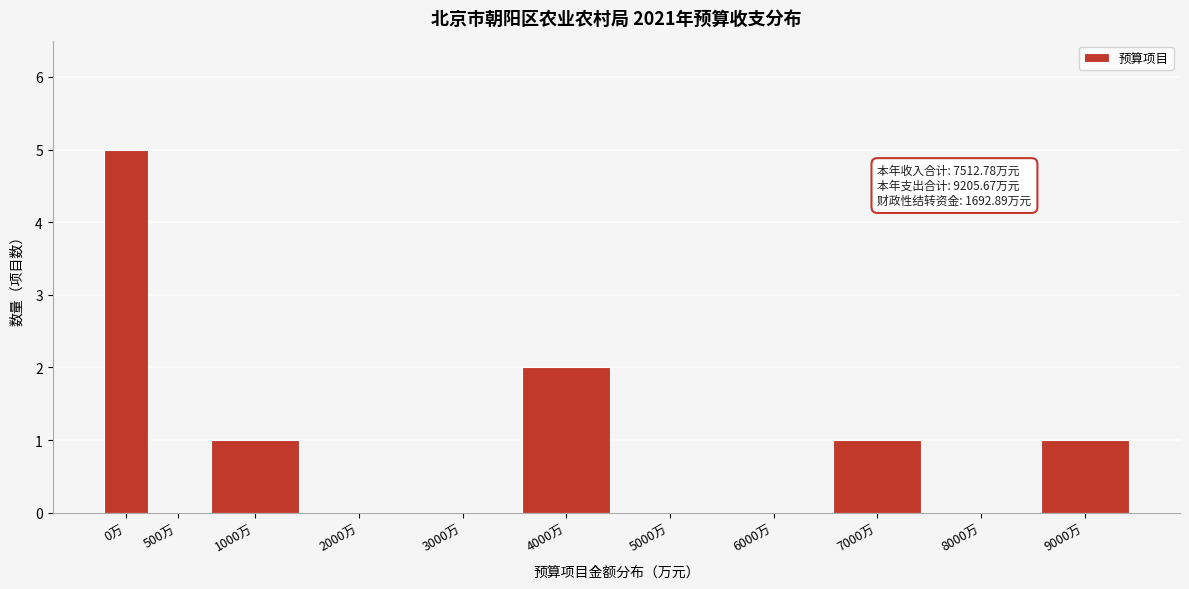

Reading left to right, what are all the values shown in this chart?

0万=5	500万=0	1000万=1	2000万=0	3000万=0	4000万=2	5000万=0	6000万=0	7000万=1	8000万=0	9000万=1